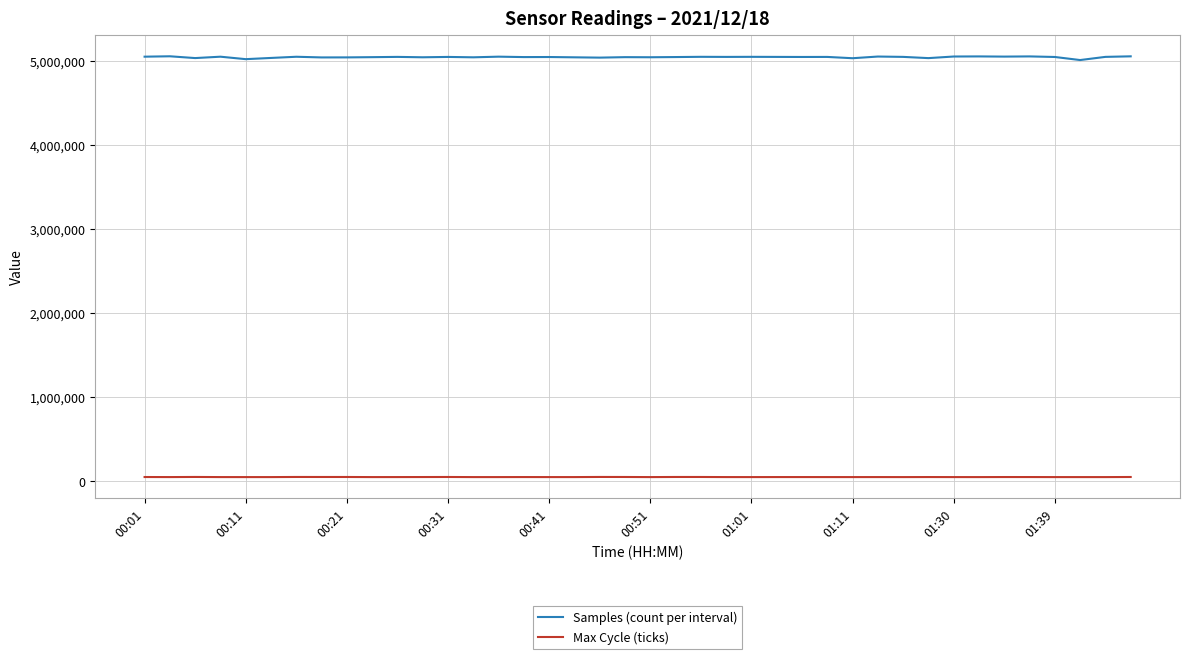

Which series has the largest range (max minus min)?

Samples (count per interval)